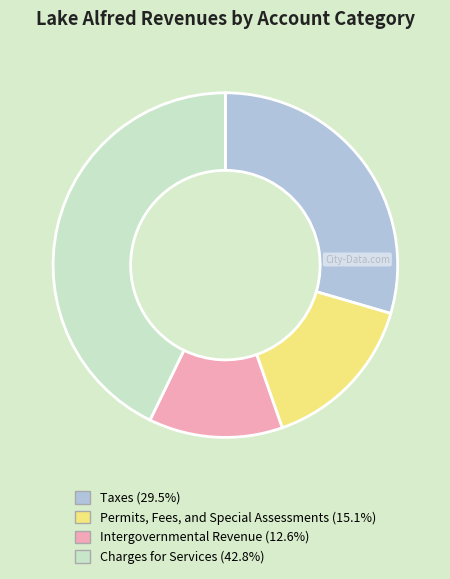

What is the ratio of the value at Intergovernmental Revenue to the value at Permits, Fees, and Special Assessments?

0.8